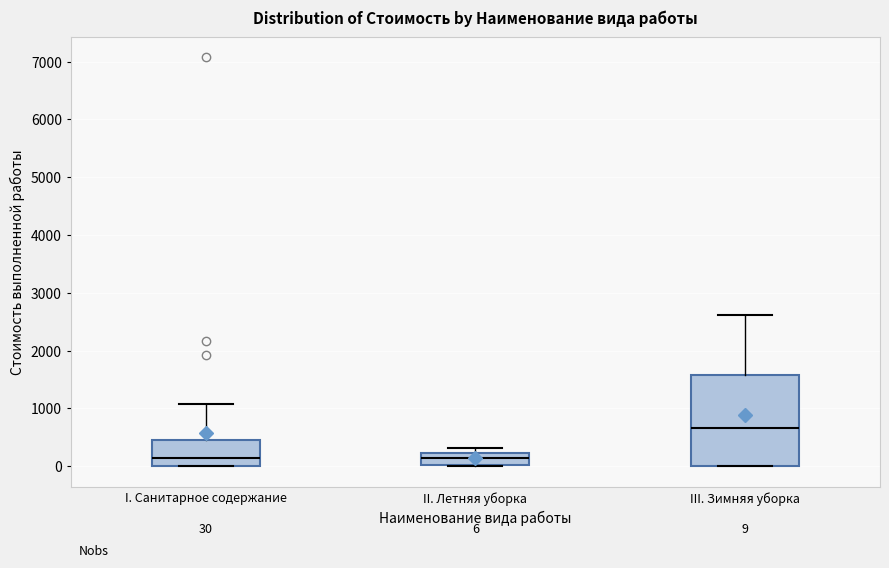

Which box is the tallest, from its lower edge to its upper edge?

III. Зимняя уборка